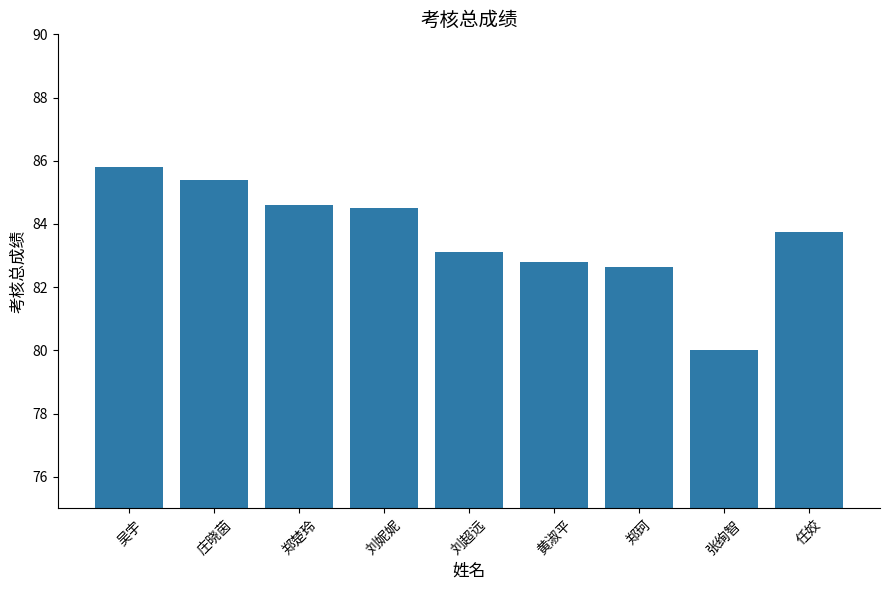

Where is the data nearest to the value 82?

郑珂